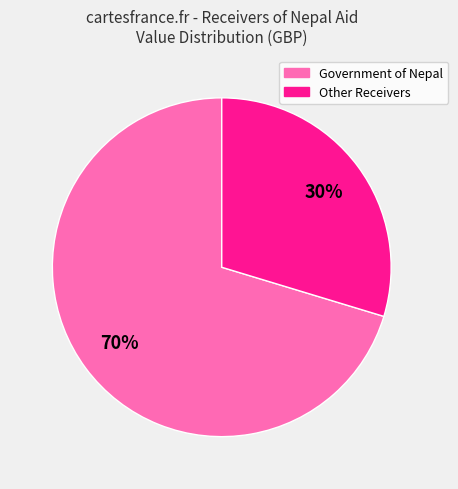

Does any single category account for the majority?

Yes